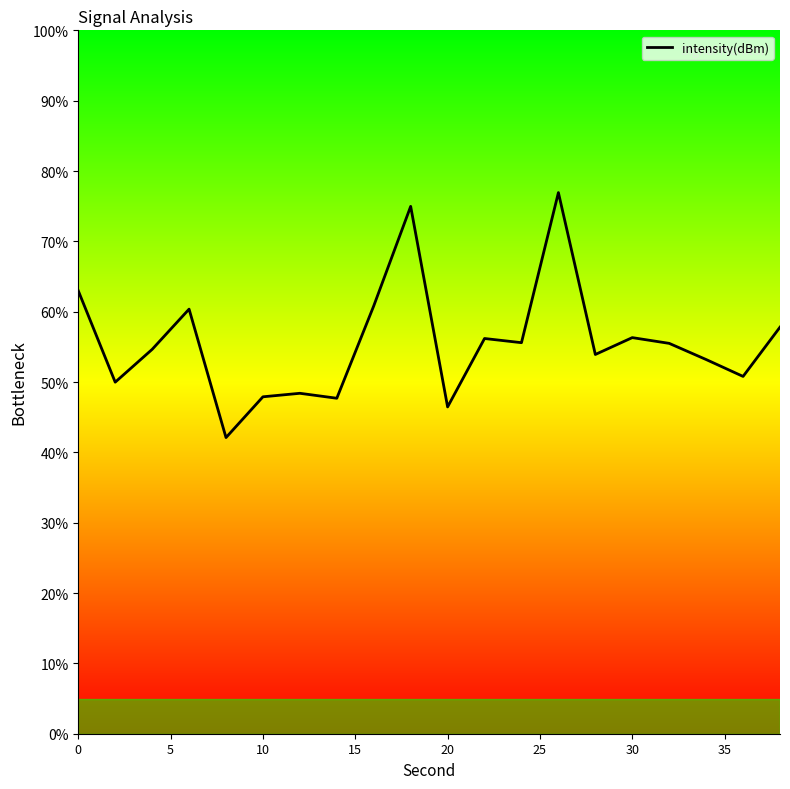

What is the maximum value shown in the chart?

76.9